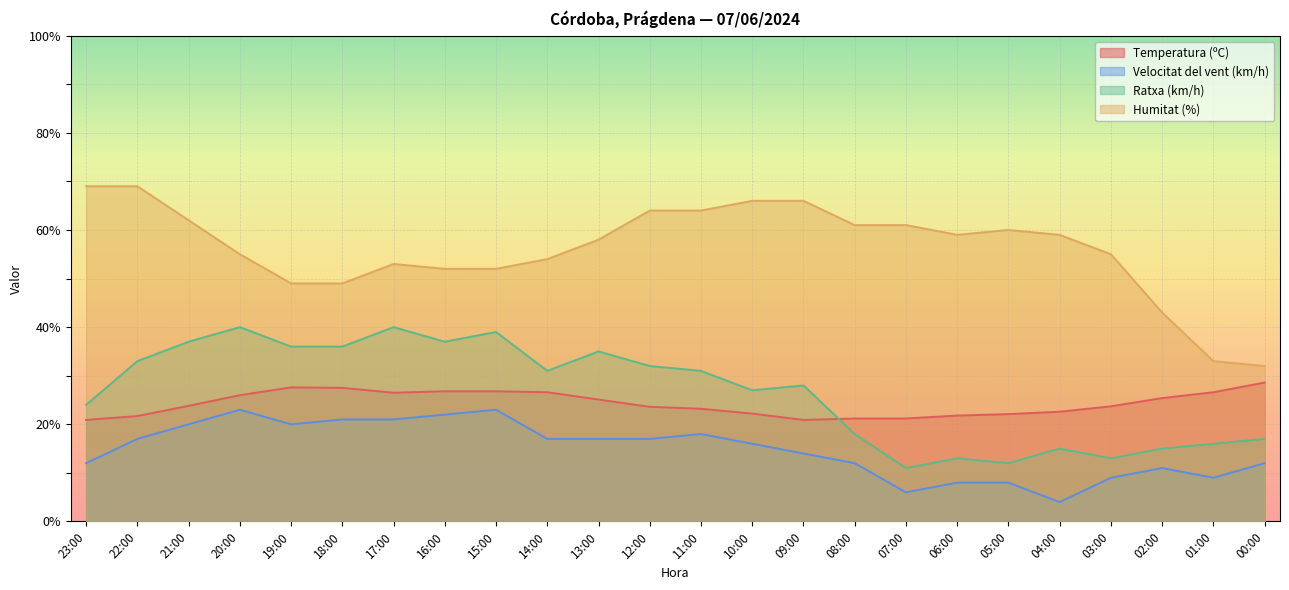

What is the greatest value displayed?

69.0